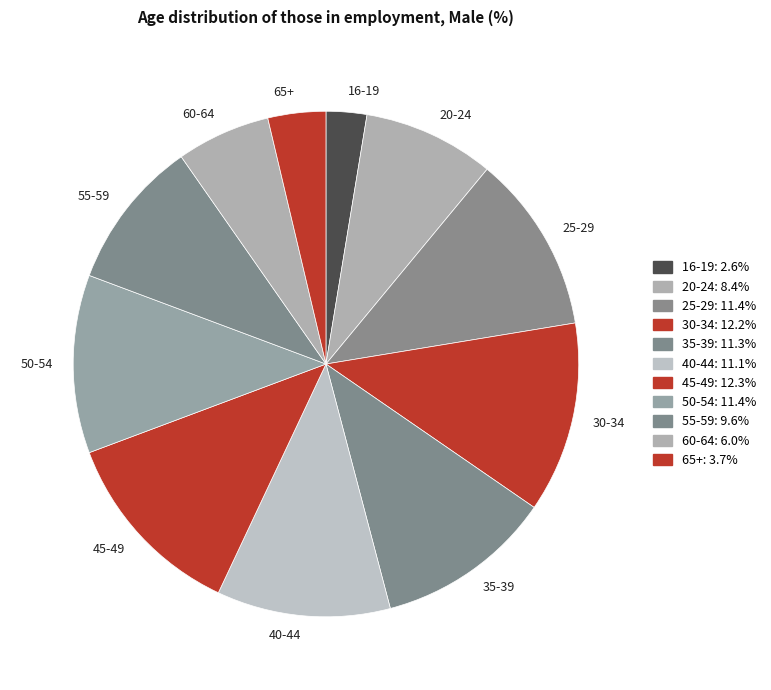

Is it true that 60-64 is 6% of the pie?

True